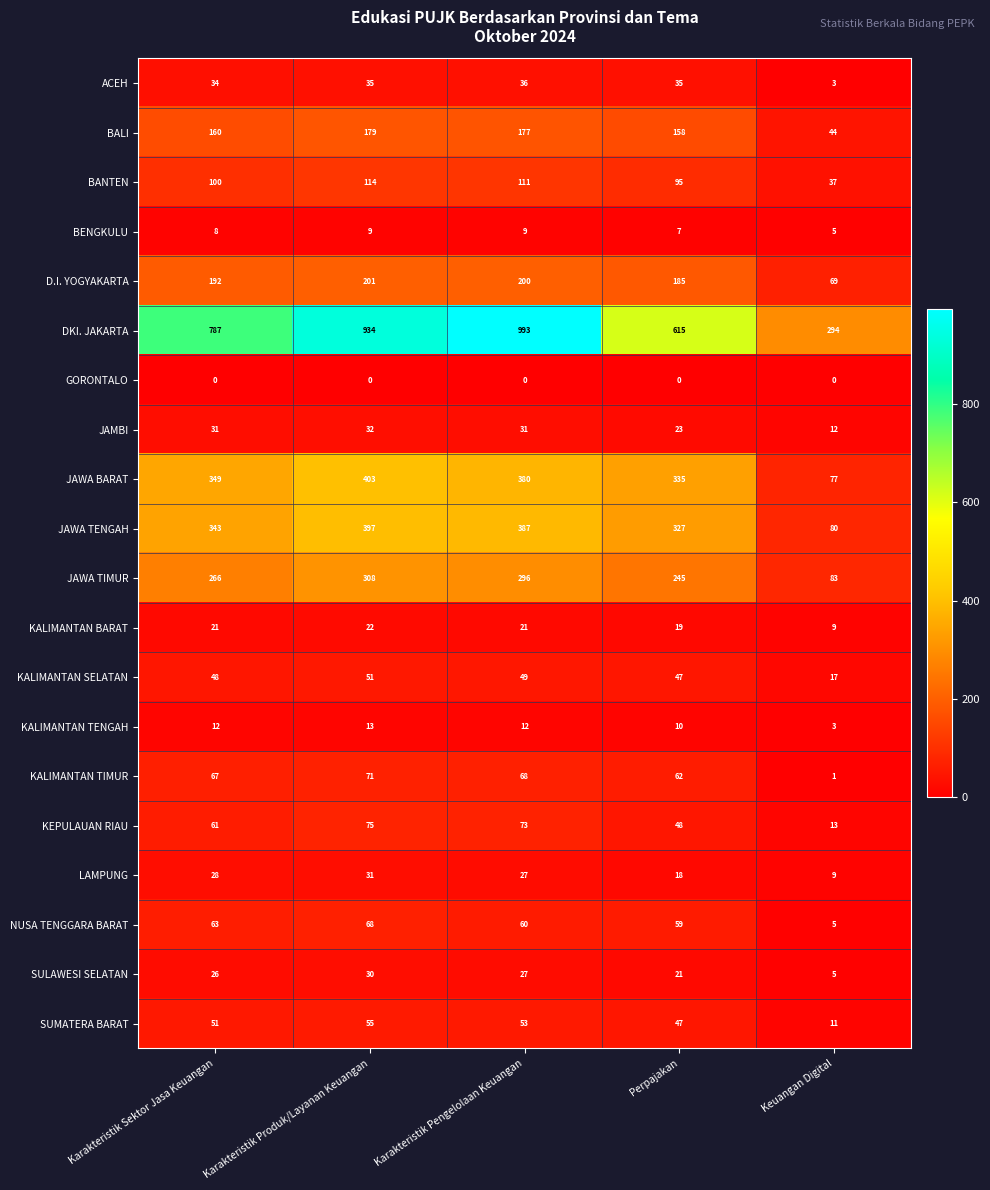

How many distinct data groups are displayed?

20